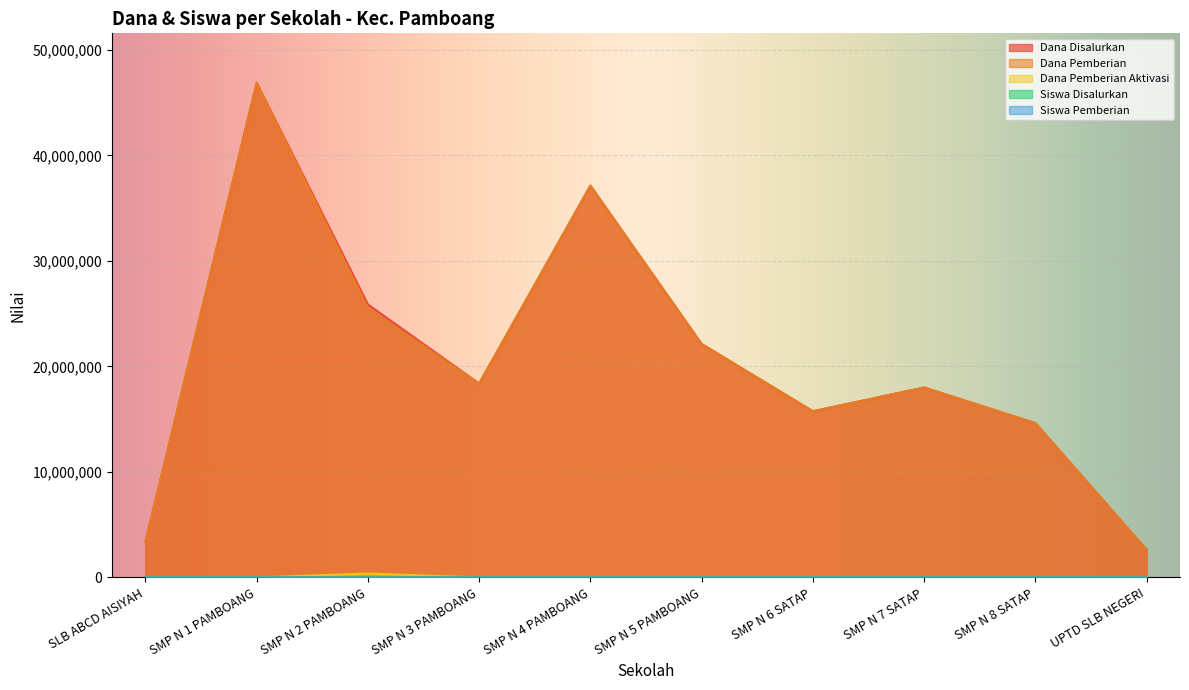

What is the difference between the Siswa Disalurkan values at SMP N 6 SATAP and SMP N 1 PAMBOANG?

52